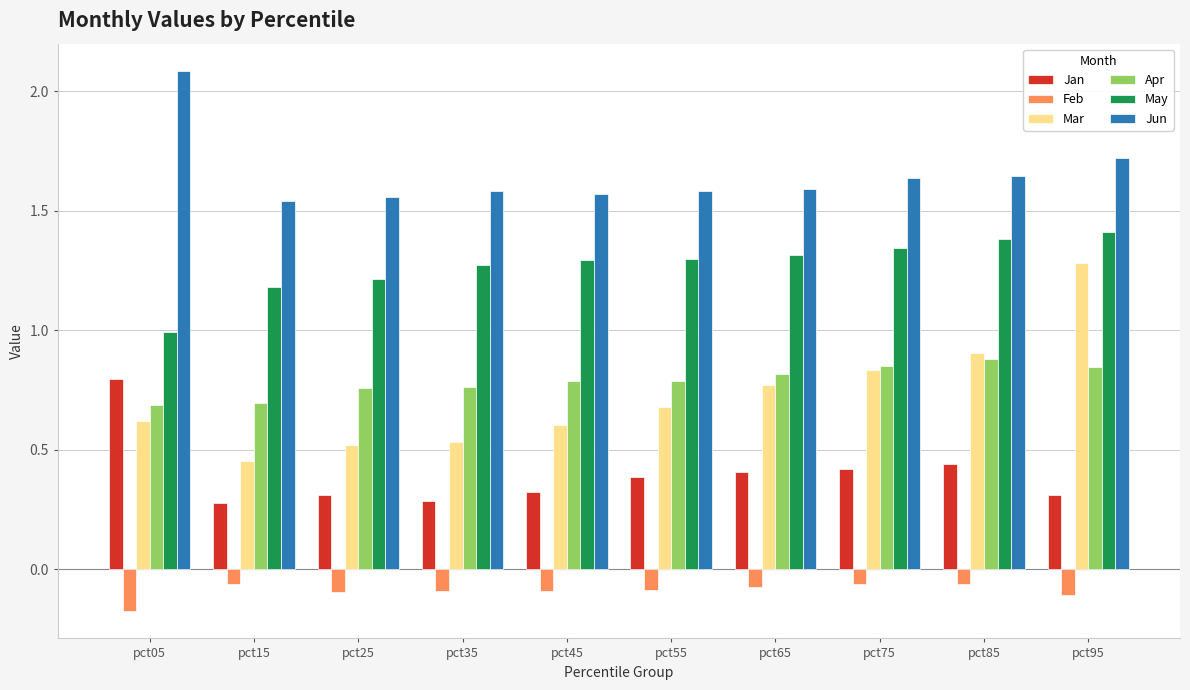

Which series changed the most between pct05 and pct55?

Jun